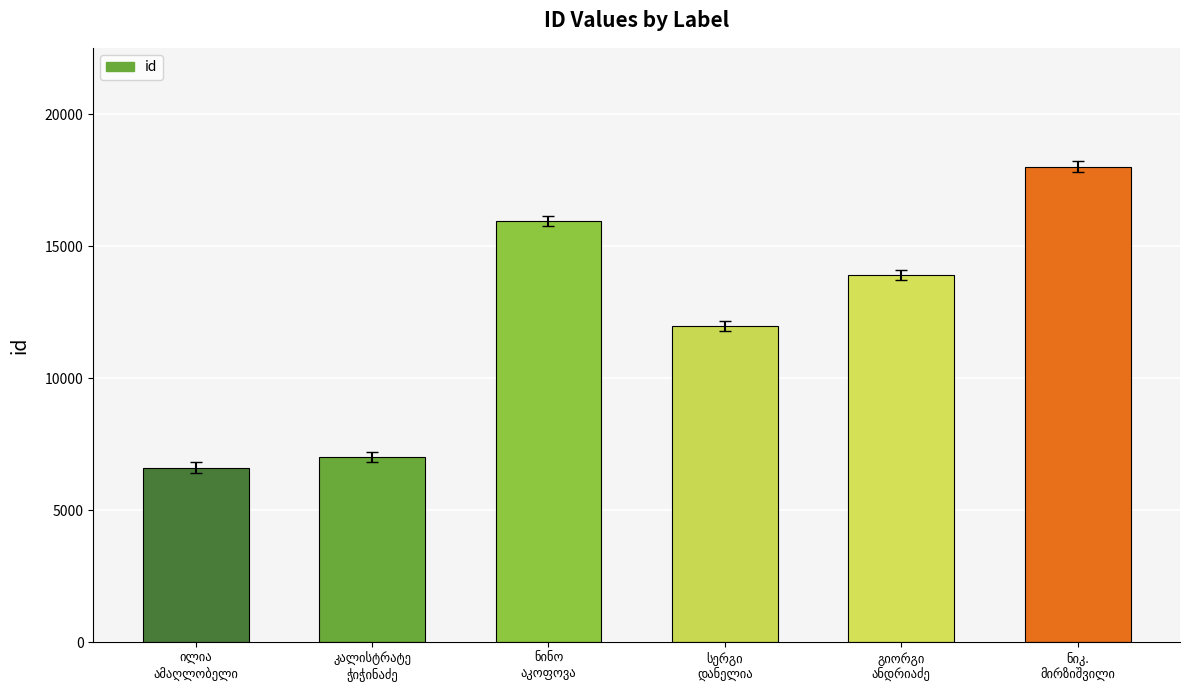

What is the value of the 3rd bar from the left?

15964